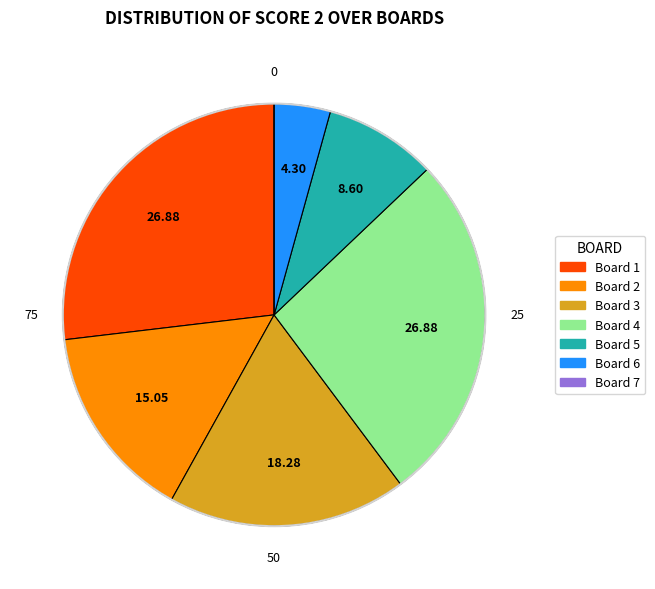

Combined, do Board 3 and Board 1 account for over 50%?

No